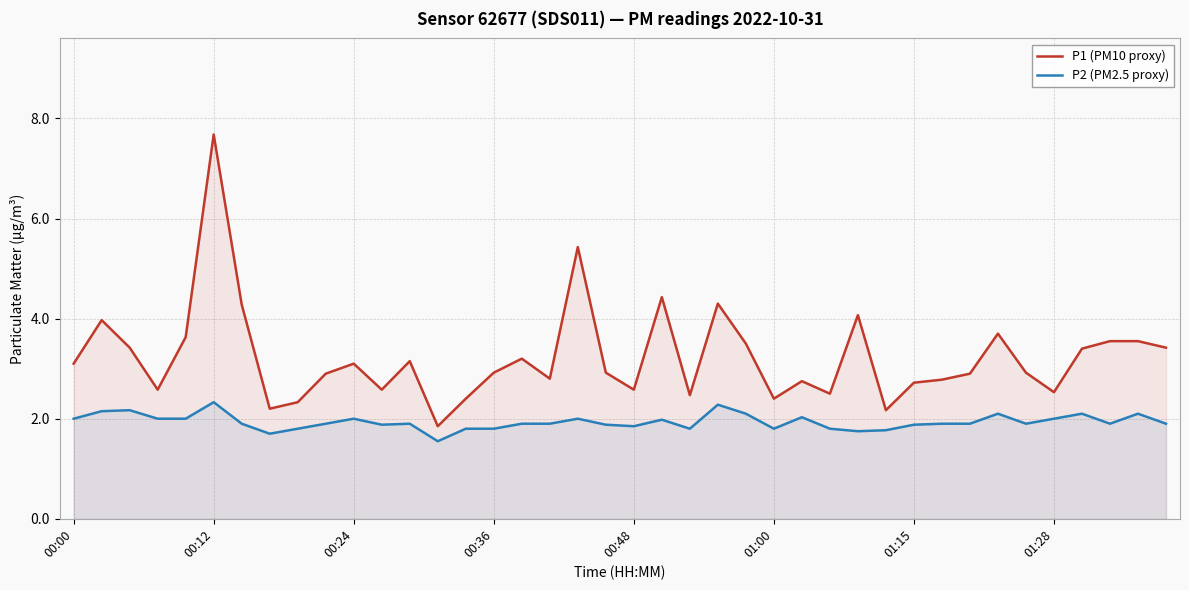

What is the total value across all series at 00:00?

5.1